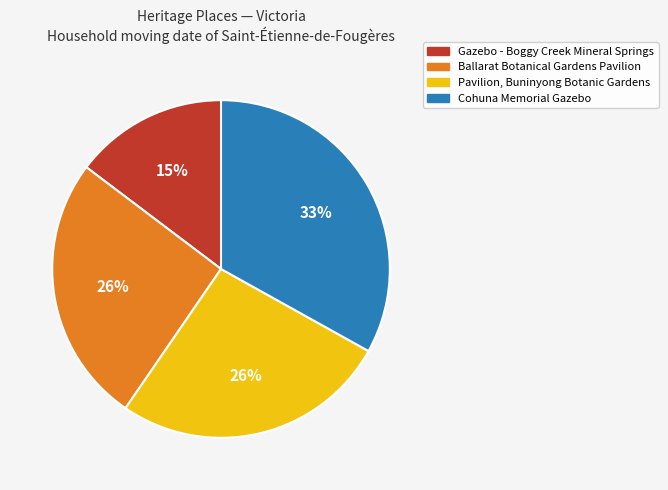

What percentage is the Pavilion, Buninyong Botanic Gardens slice, to the nearest percent?

26%